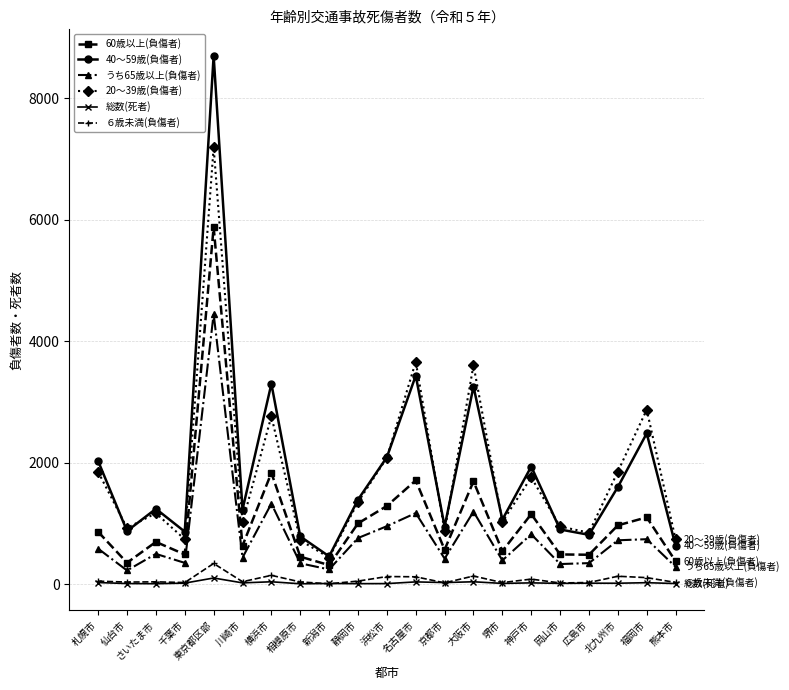

At which category does the chart reach its peak across all series?

東京都区部